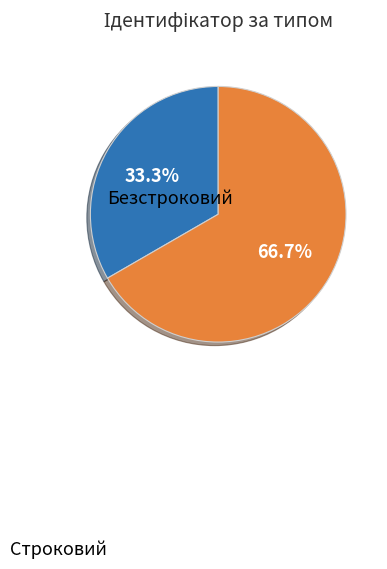

Between Строковий and Безстроковий, which is larger?

Безстроковий